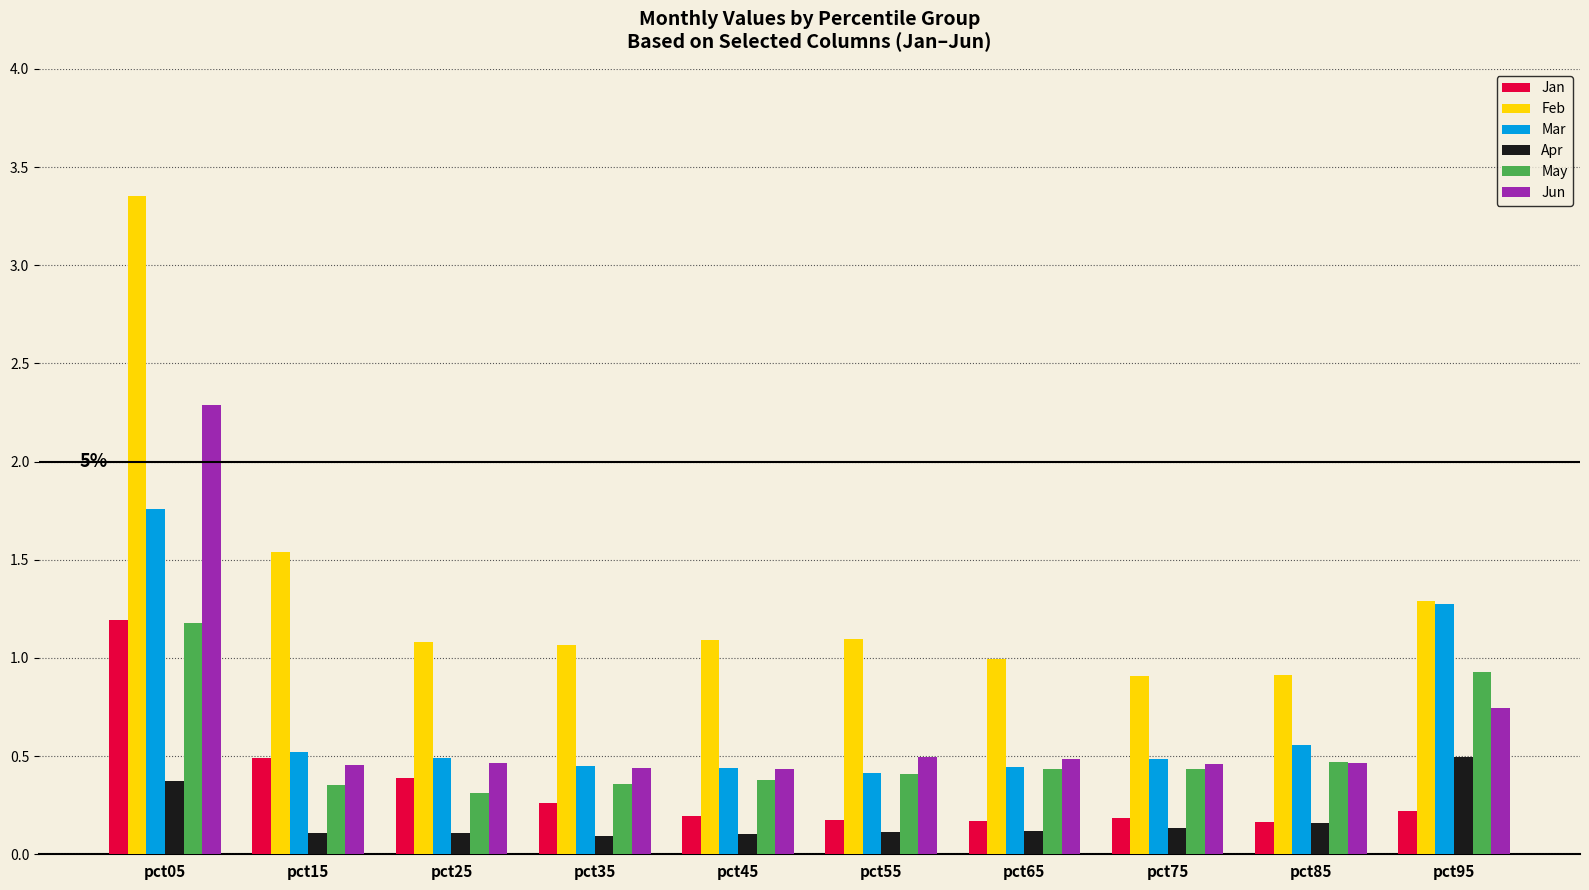

Between pct85 and pct95, which series saw the biggest shift?

Mar